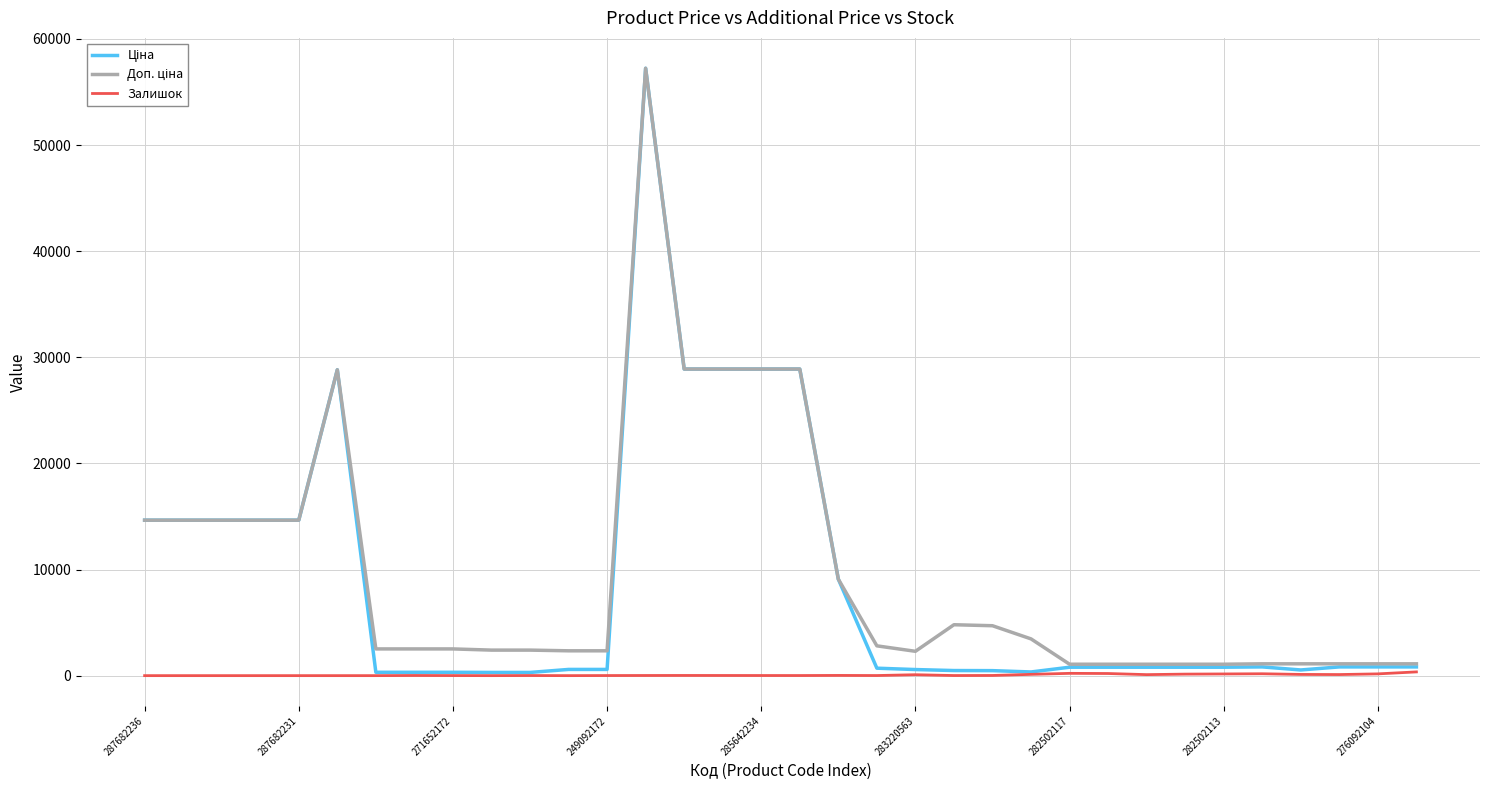

What is the maximum value shown in the chart?

57235.5